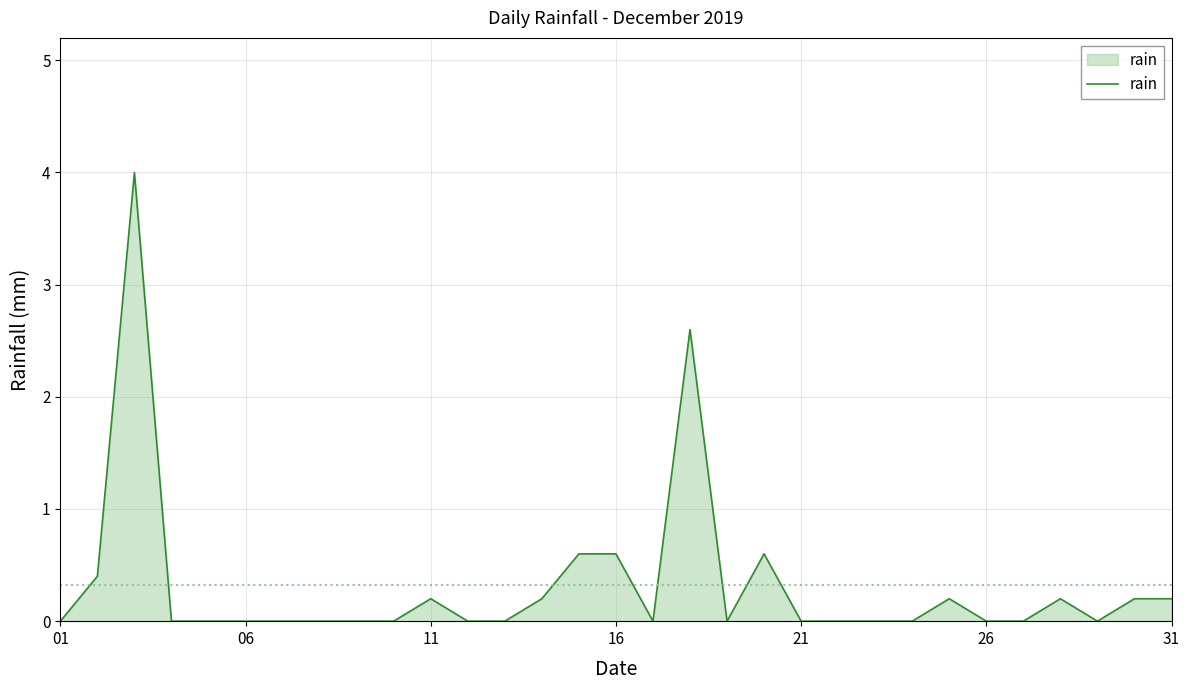

What is the difference between the maximum and minimum values?

4.0